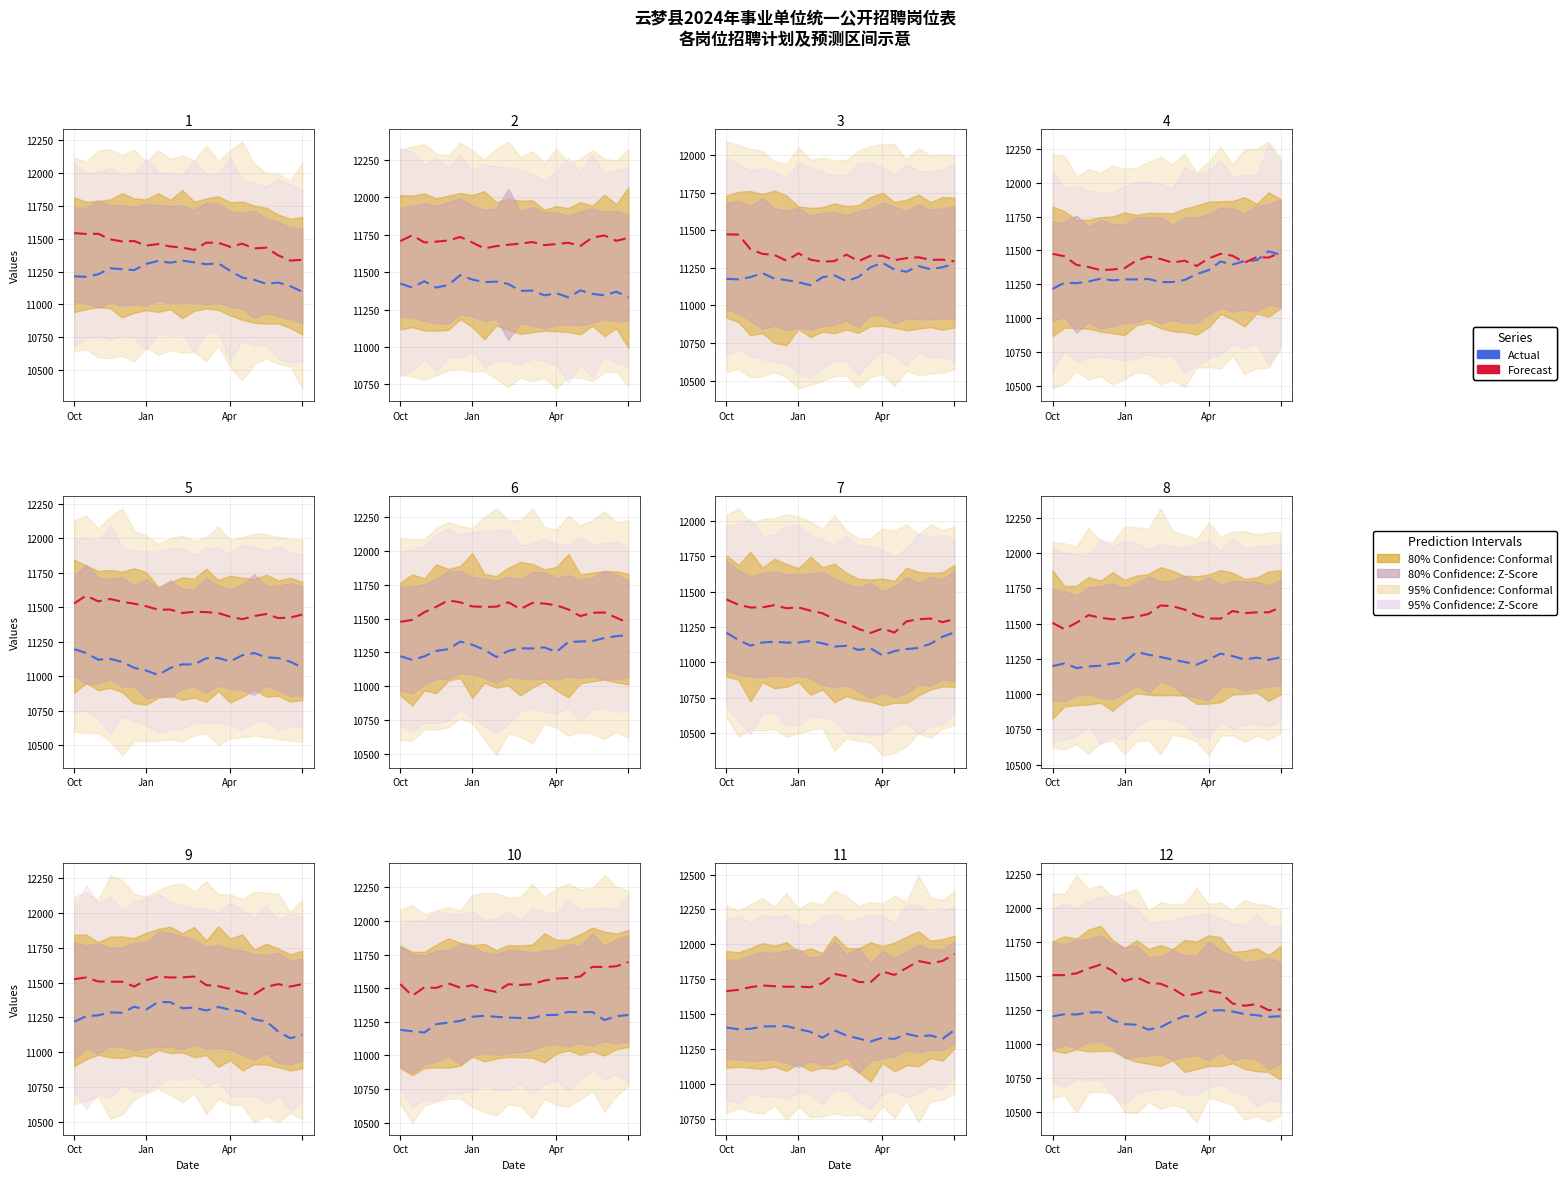

Is this an area chart (filled region under the line)?

No